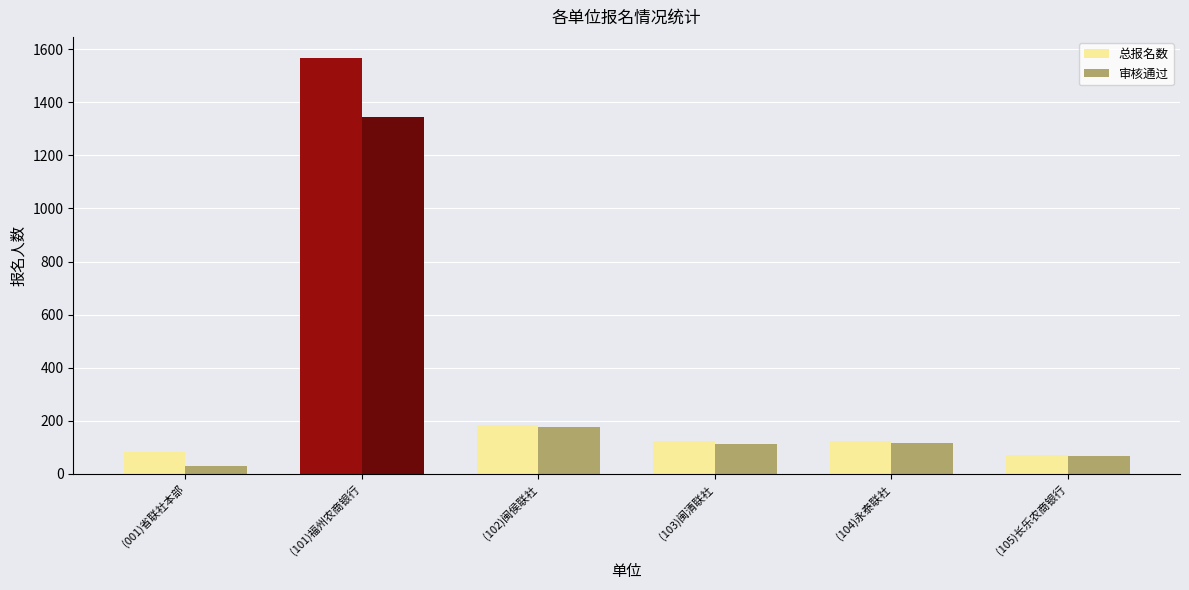

The 总报名数 series shows 125 at (104)永泰联社. True or false?

True